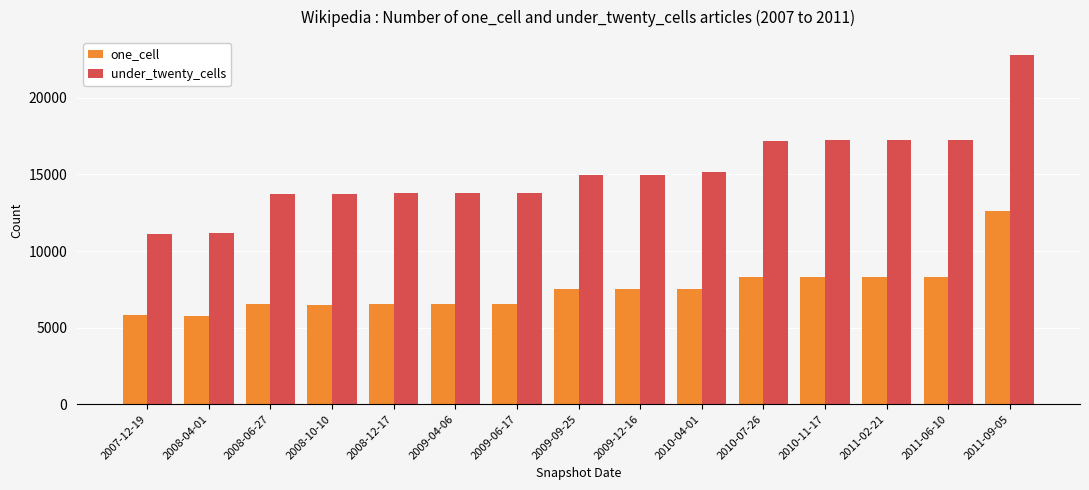

Which series has the largest total across all categories?

under_twenty_cells